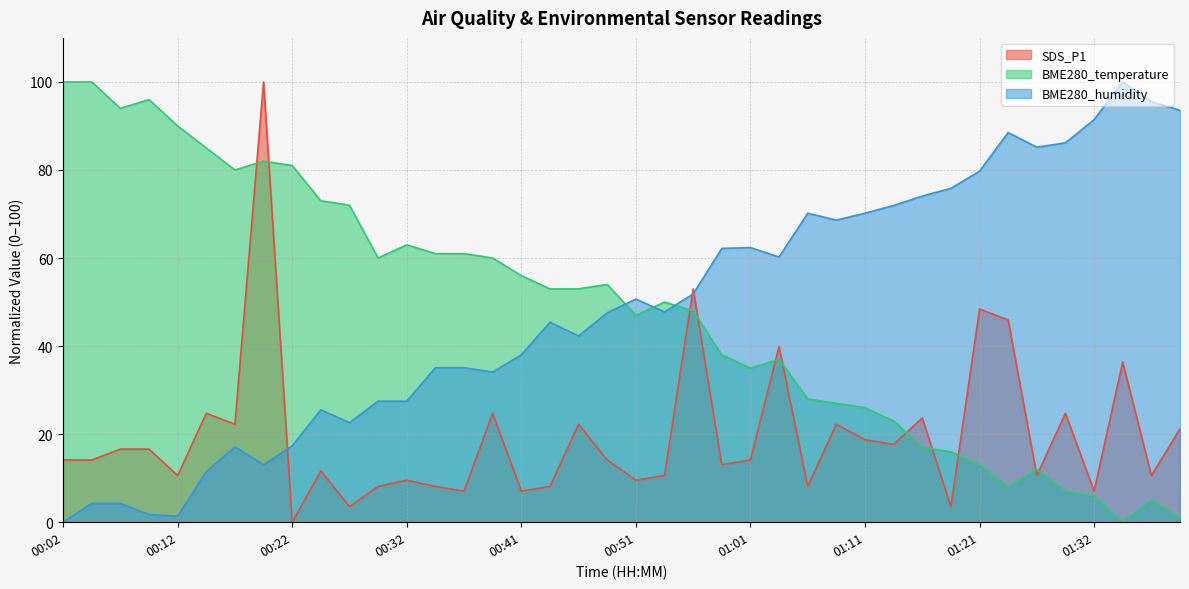

At which category is the sum across all series the highest?

00:19